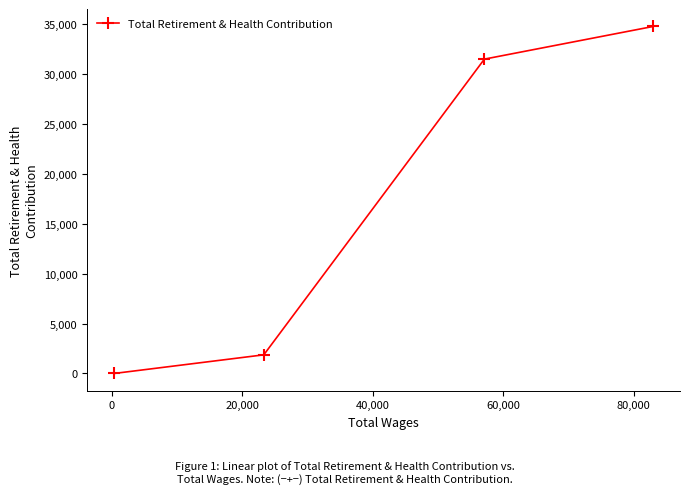

What is the sum of all values?

68184